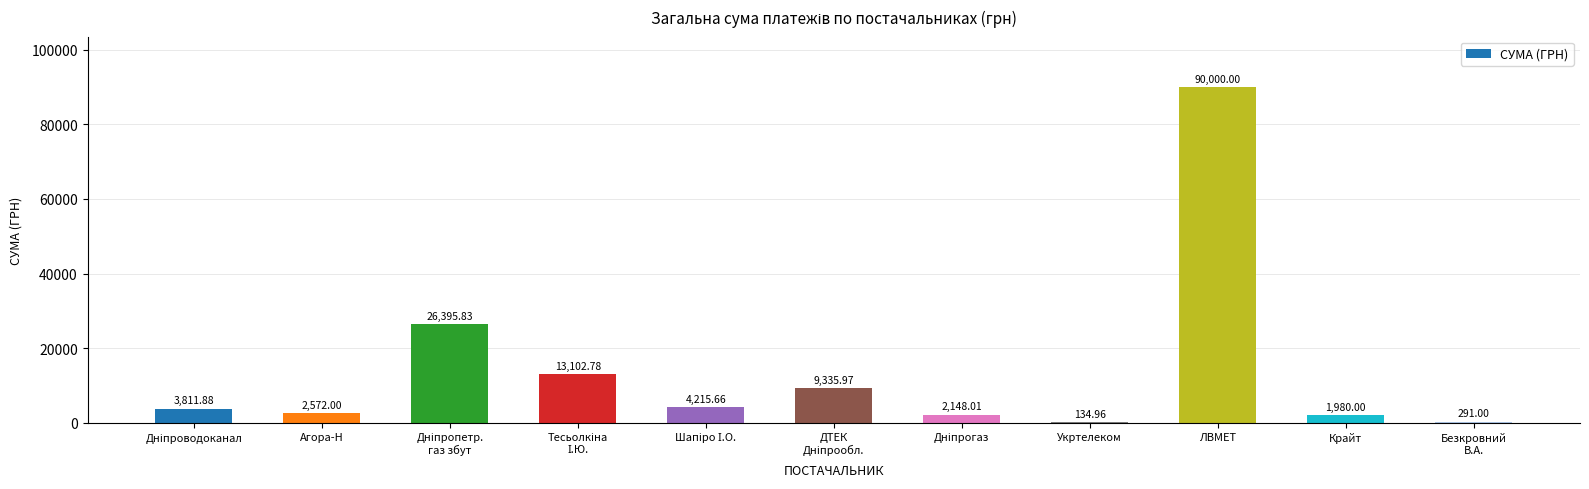

What is the ratio of the value at Агора-Н to the value at Укртелеком?

19.1